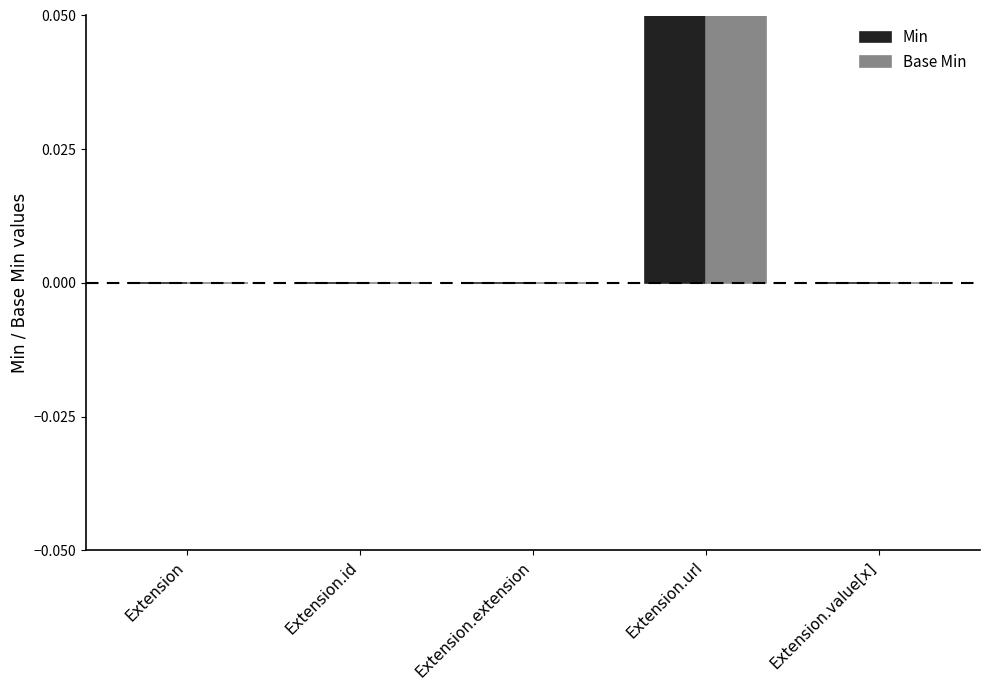

Reading left to right, list all the values displayed in this chart.

Min: Extension=0	Extension.id=0	Extension.extension=0	Extension.url=1	Extension.value[x]=0
Base Min: Extension=0	Extension.id=0	Extension.extension=0	Extension.url=1	Extension.value[x]=0